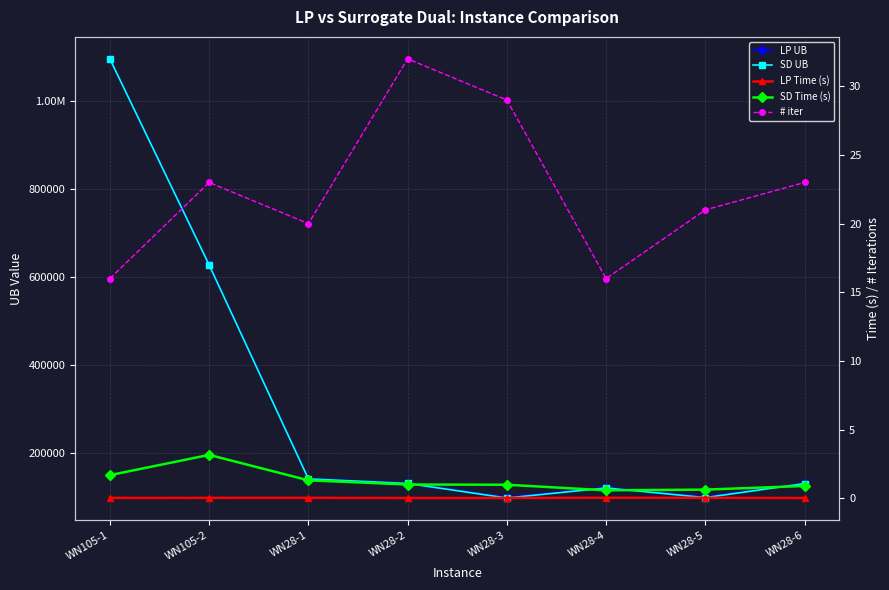

How many values in the LP UB series are below 131637?

4